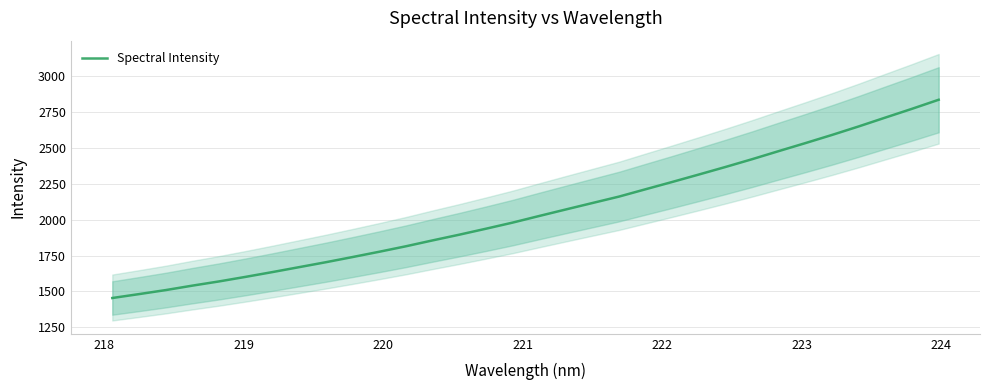

What is the highest value of the Spectral Intensity series?

2834.7